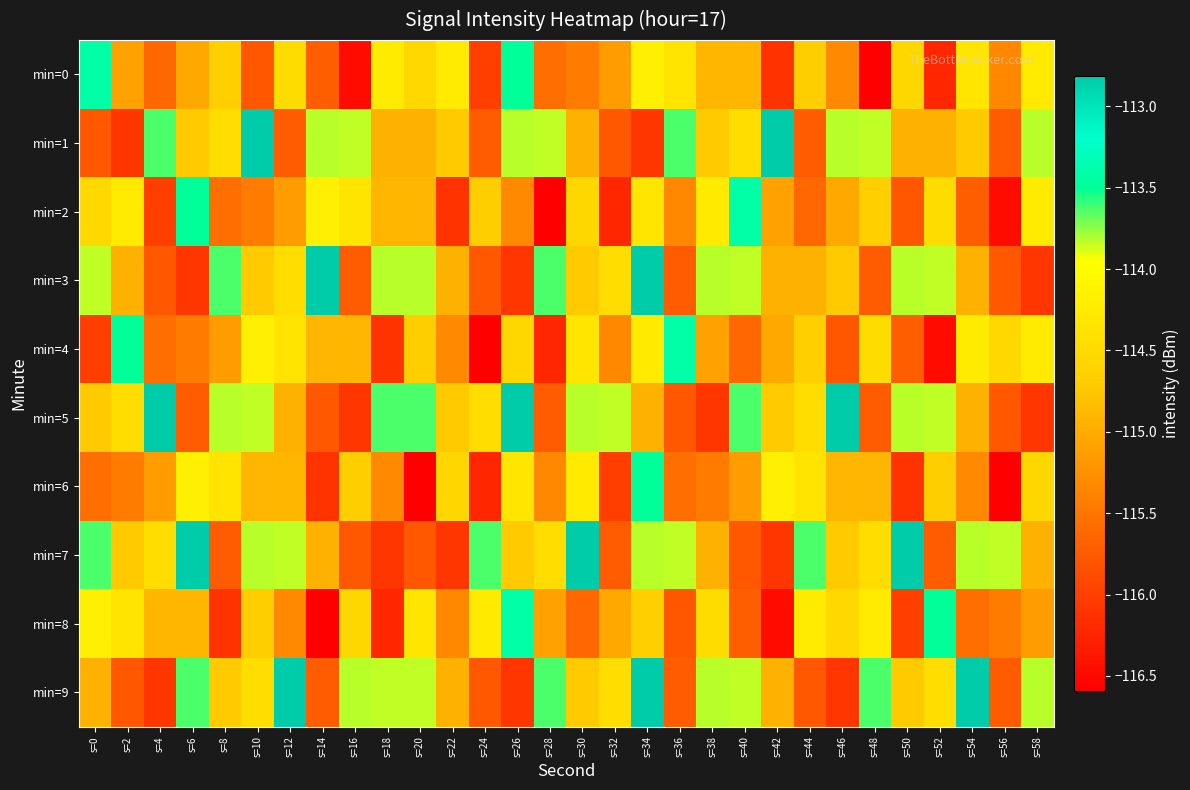

What is the total value across all series at s=48?

-1148.2